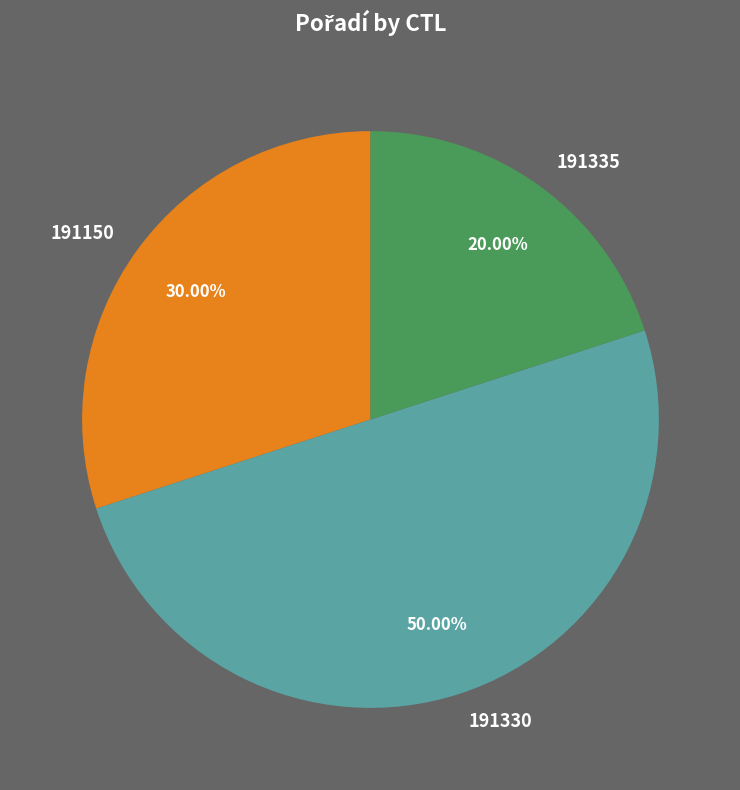

To the nearest percent, what portion does 191150 represent?

30%